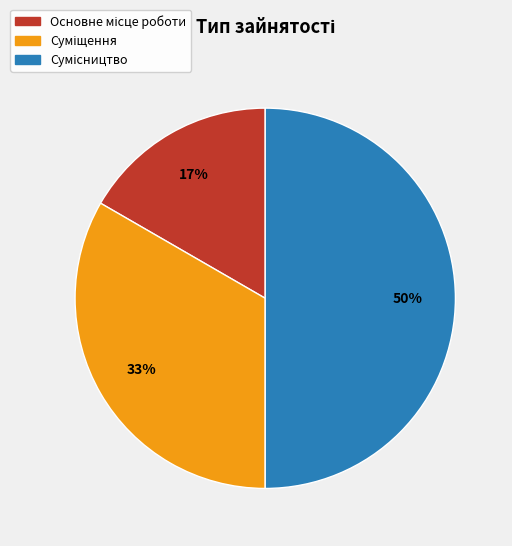

To the nearest percent, what is the difference between the largest and smallest slice percentages?

33%